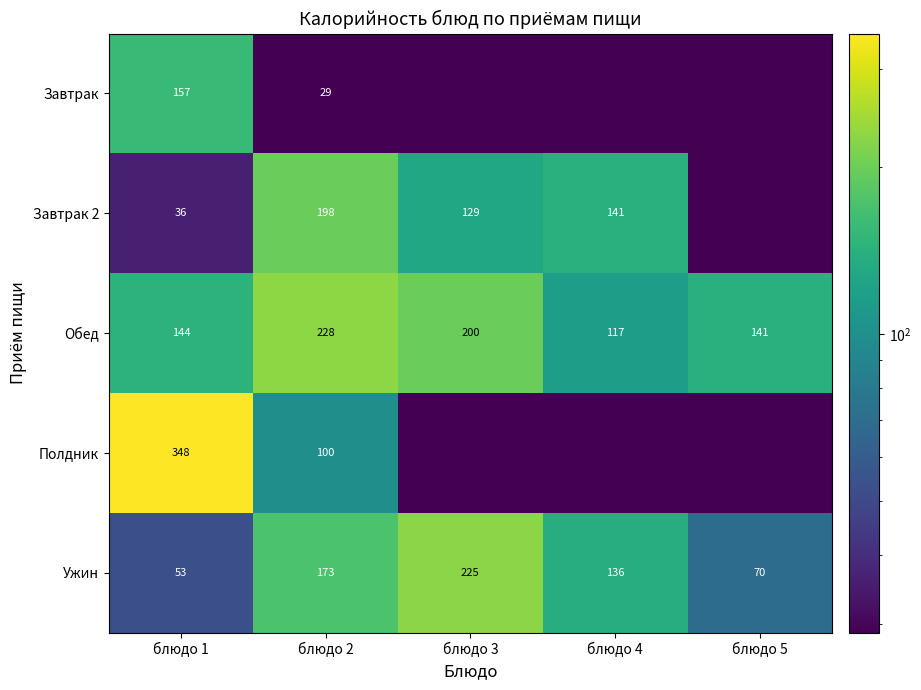

At which label is Обед closest to 172?

блюдо 1